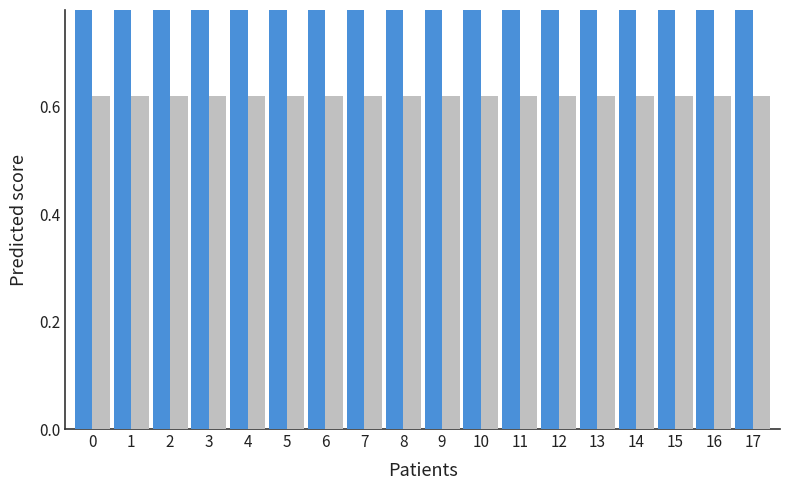

The value of PNRR at 2 is 1.0. True or false?

True